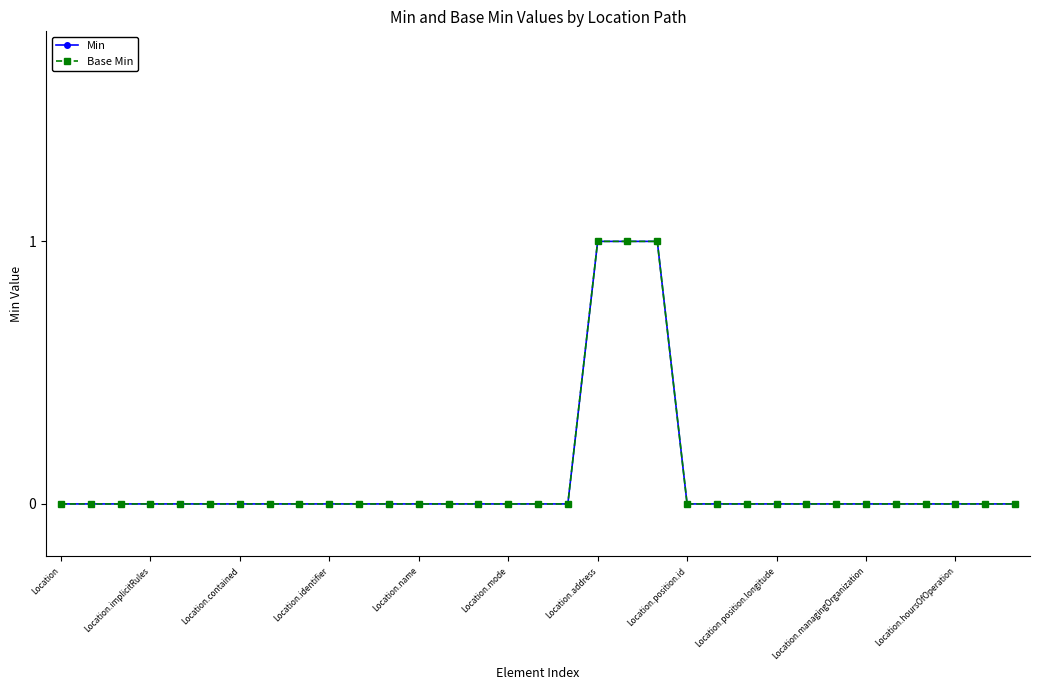

True or false: Min has more than 0 points higher than both neighbors.

False